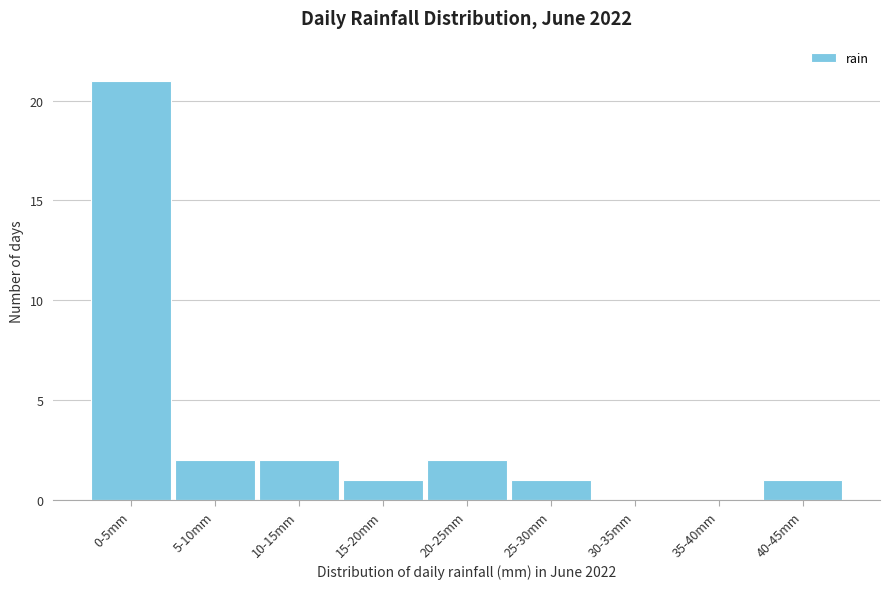

Reading left to right, list all the values displayed in this chart.

0-5mm=21	5-10mm=2	10-15mm=2	15-20mm=1	20-25mm=2	25-30mm=1	30-35mm=0	35-40mm=0	40-45mm=1